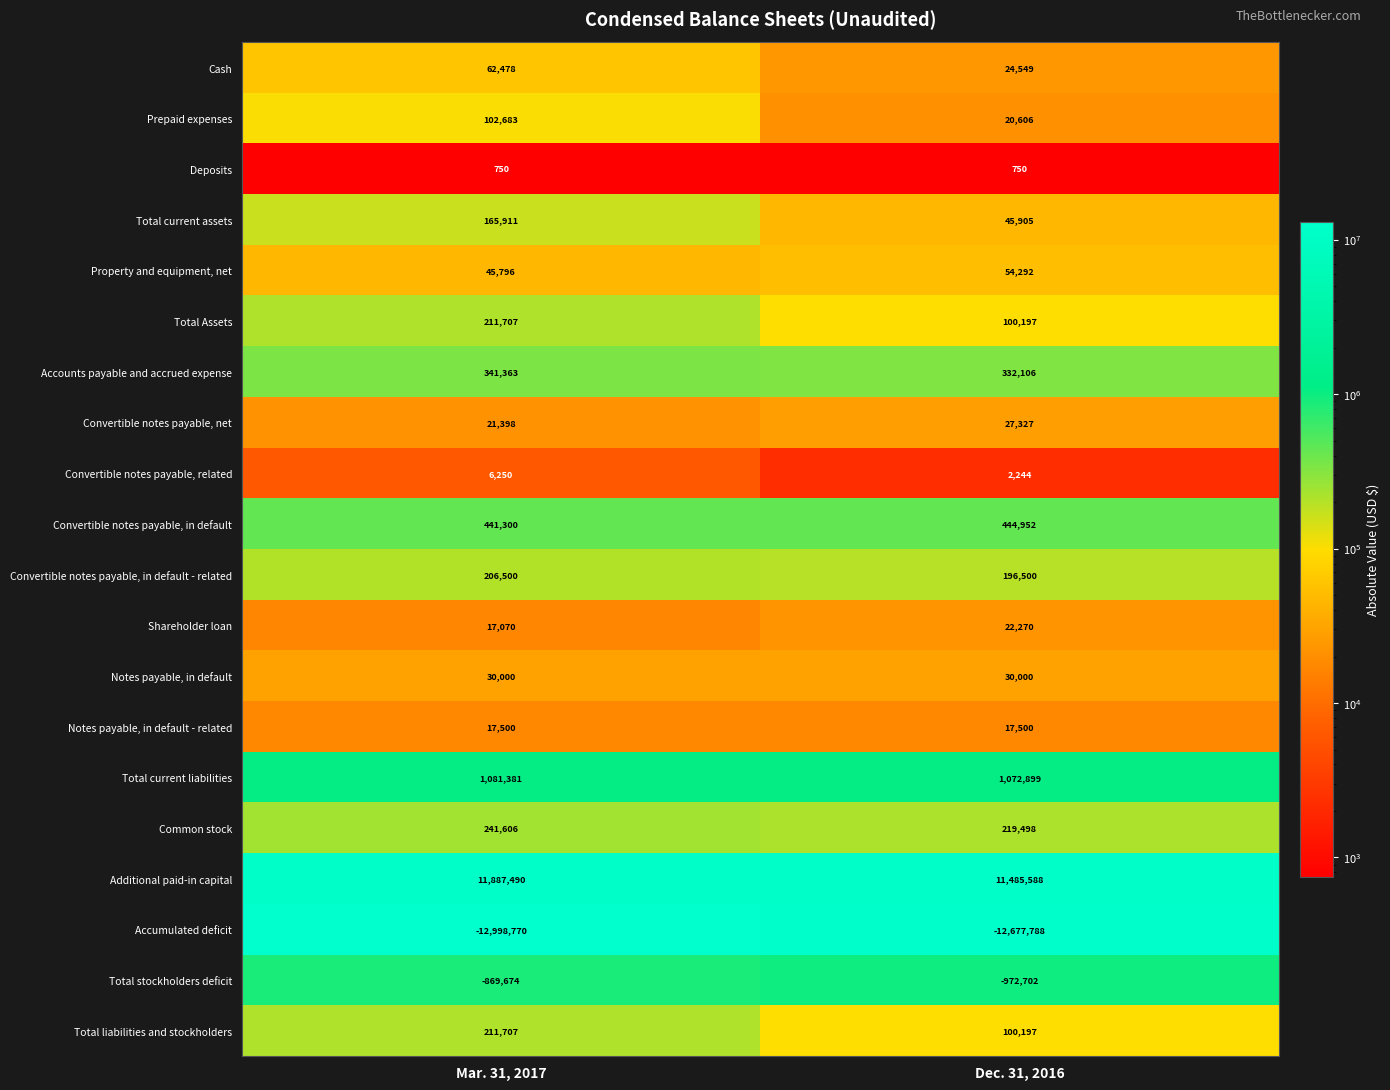

What is the average value of the Total liabilities and stockholders series?

155952